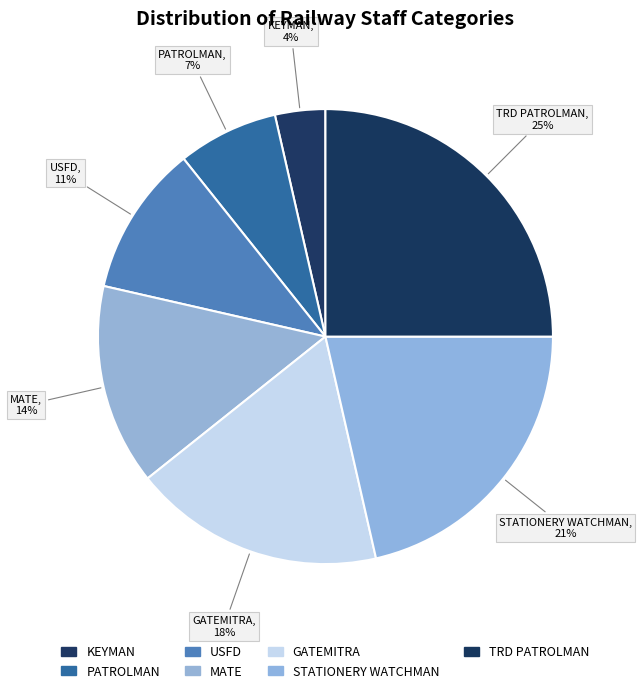

What is the smallest slice in the pie chart?

KEYMAN